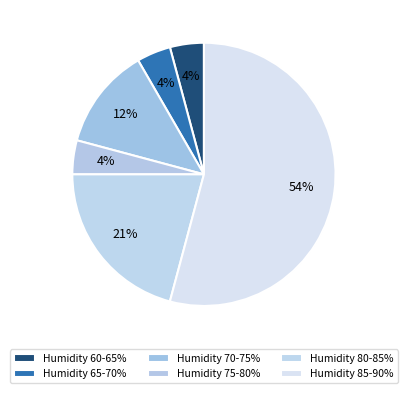

How many slices are in this pie chart?

6